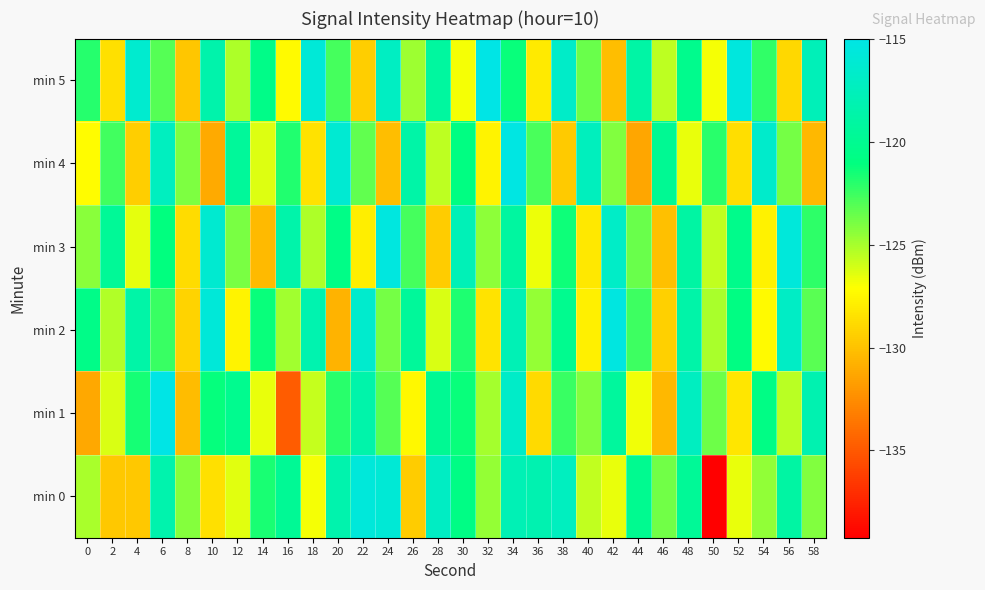

What is the total value across all series at 12?

-742.7